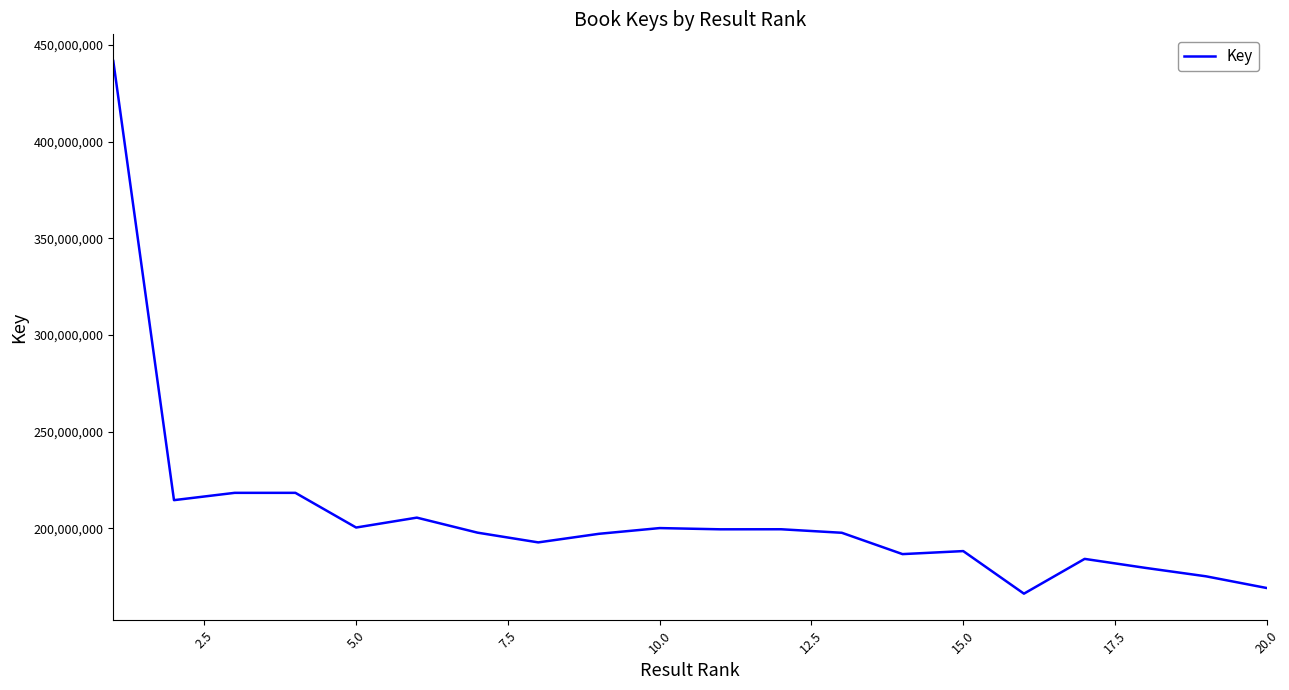

What is the smallest value displayed?

166226455